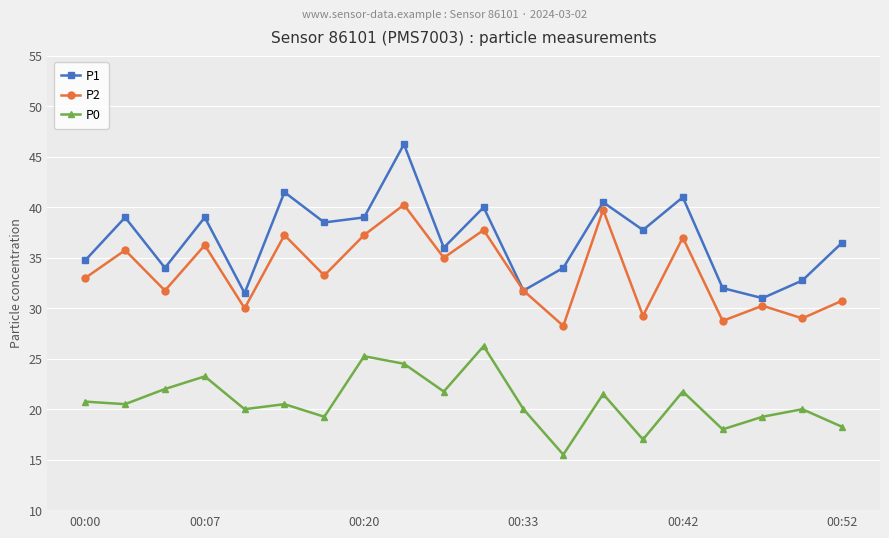

Which series has the largest total across all categories?

P1